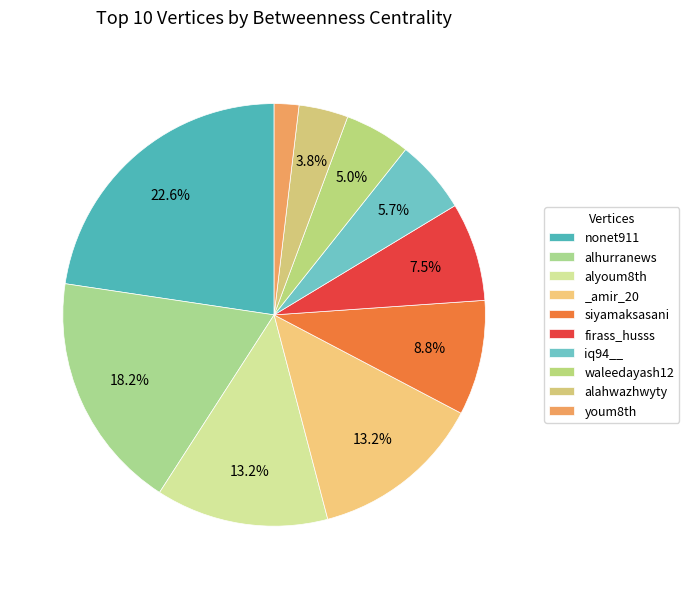

Approximately how many times larger is the value at alahwazhwyty compared to _amir_20?

0.3